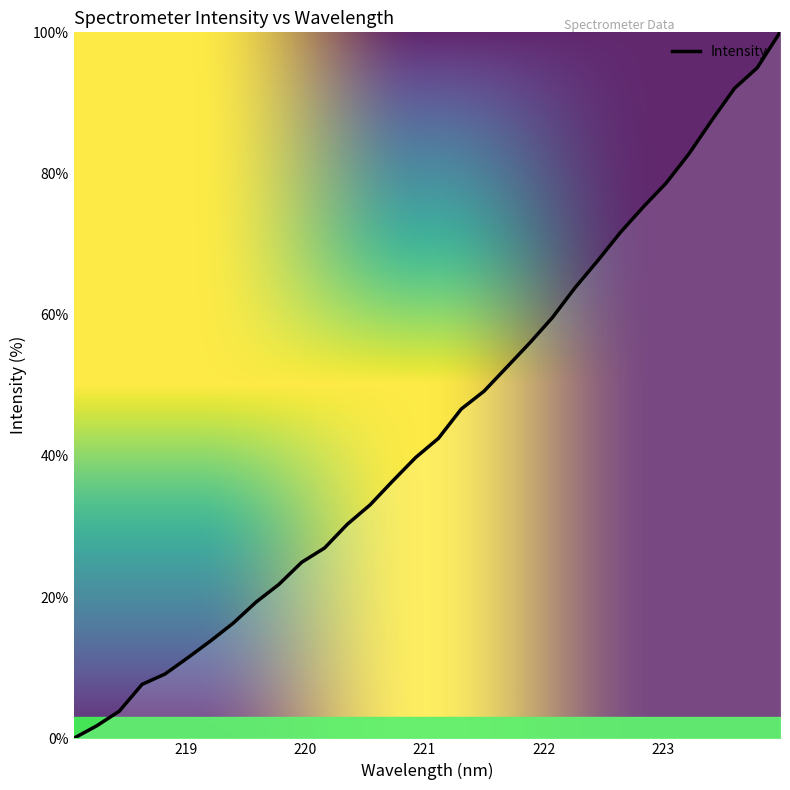

List the labels in order of value, largest first.

223.9802, 223.7895, 223.5987, 223.408, 223.2172, 223.0264, 222.8355, 222.6447, 222.4538, 222.263, 222.0721, 221.8812, 221.6902, 221.4993, 221.3083, 221.1174, 220.9264, 220.7354, 220.5444, 220.3533, 220.1623, 219.9712, 219.7801, 219.589, 219.3979, 219.2067, 219.0156, 218.8244, 218.6332, 218.442, 218.2508, 218.0596